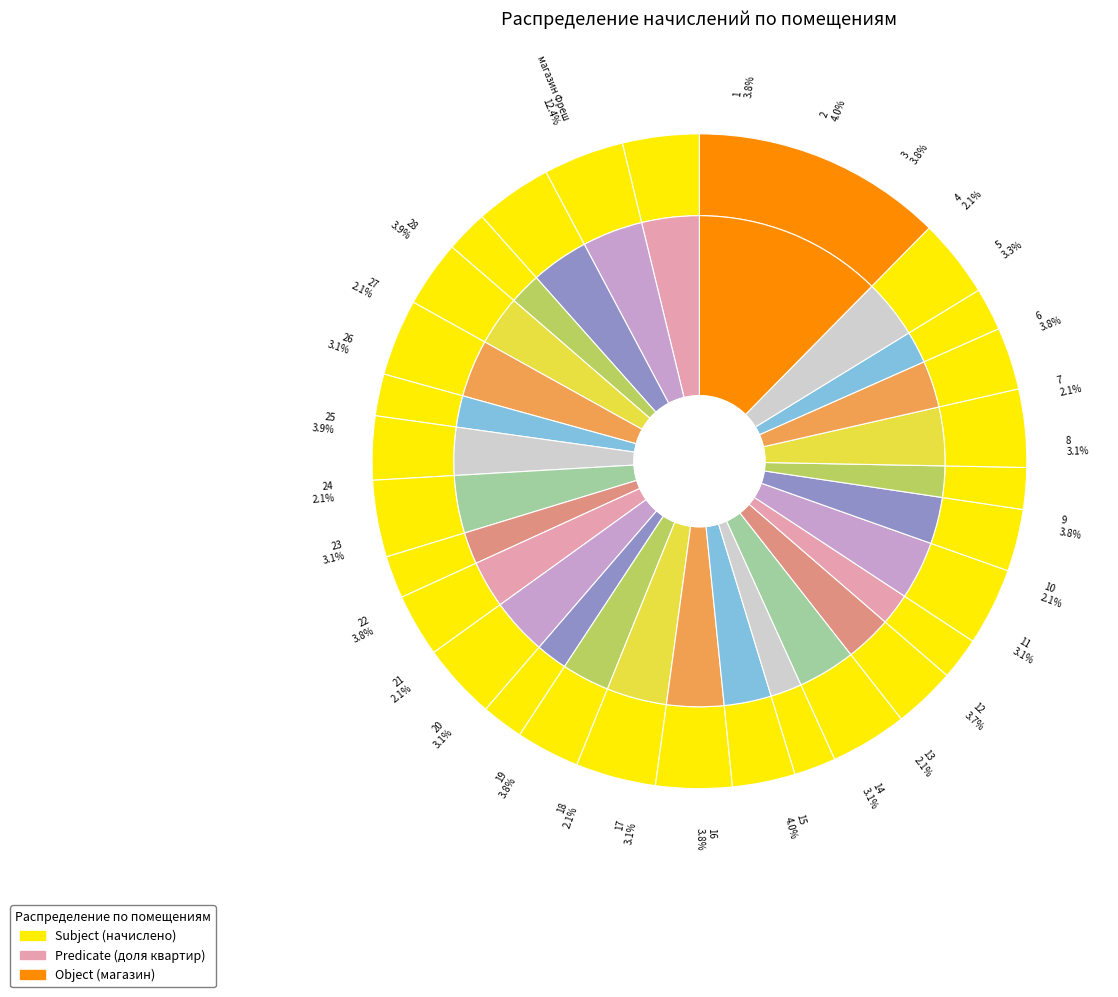

What is the change in value from 11 to 27?

-2626.4